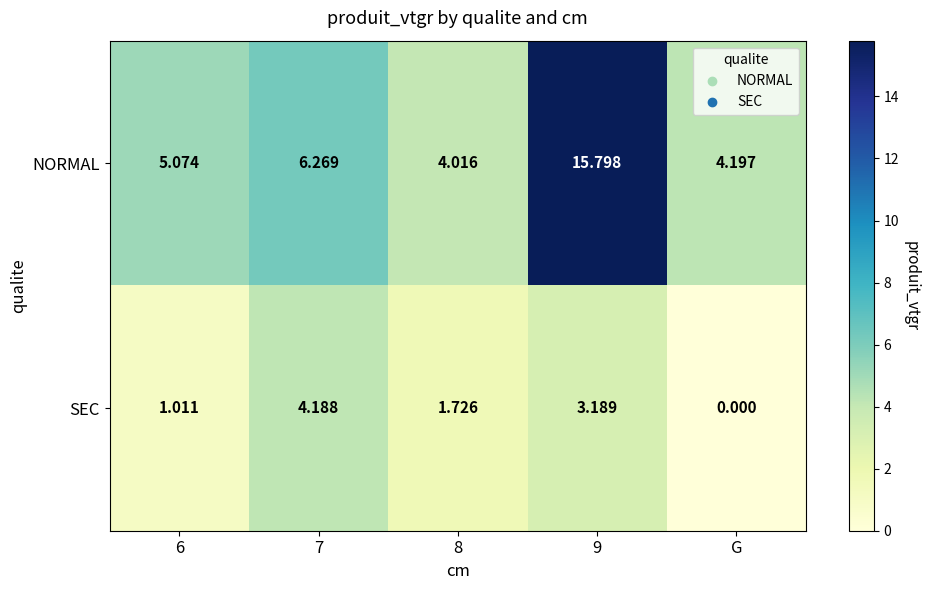

Which category has the lowest value in the SEC series?

G